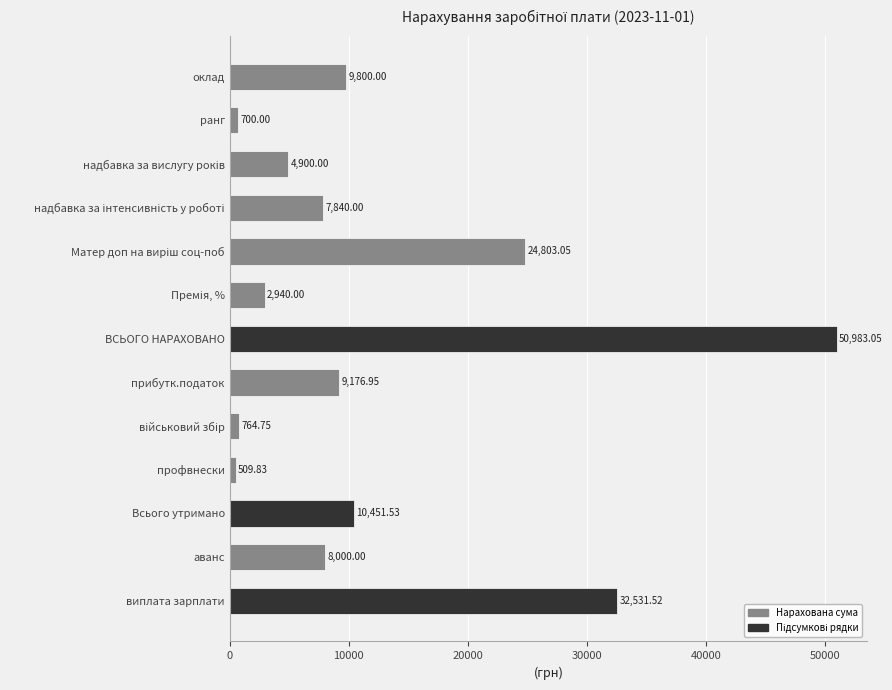

What is the label of the 7th bar from the top?

ВСЬОГО НАРАХОВАНО